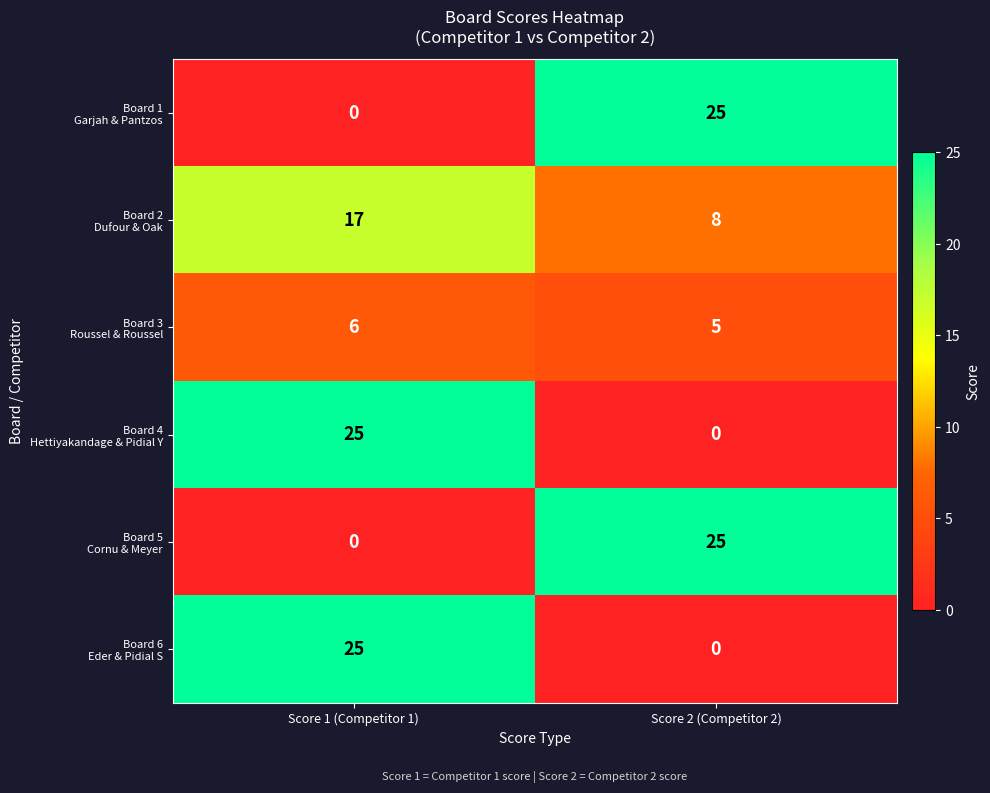

At which category is the sum across all series the highest?

Score 1 (Competitor 1)